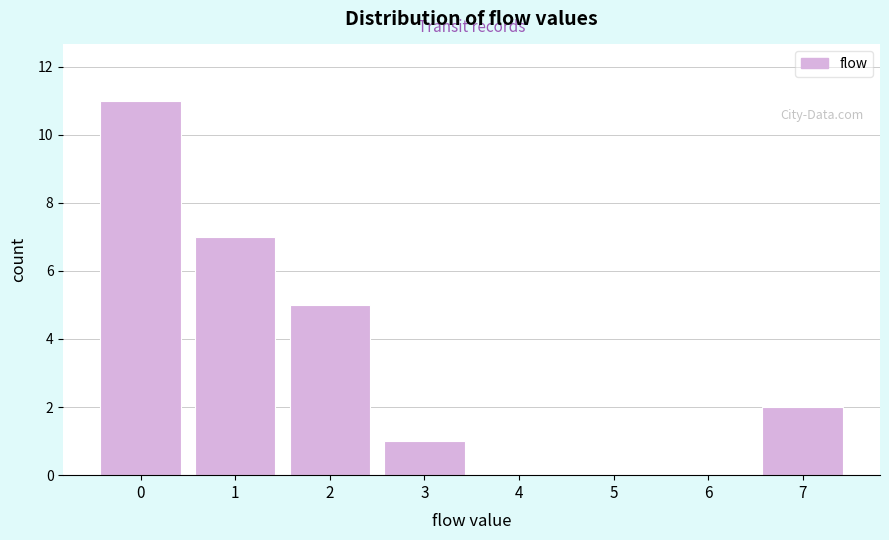

Reading left to right, list all the values displayed in this chart.

0=11	1=7	2=5	3=1	4=0	5=0	6=0	7=2